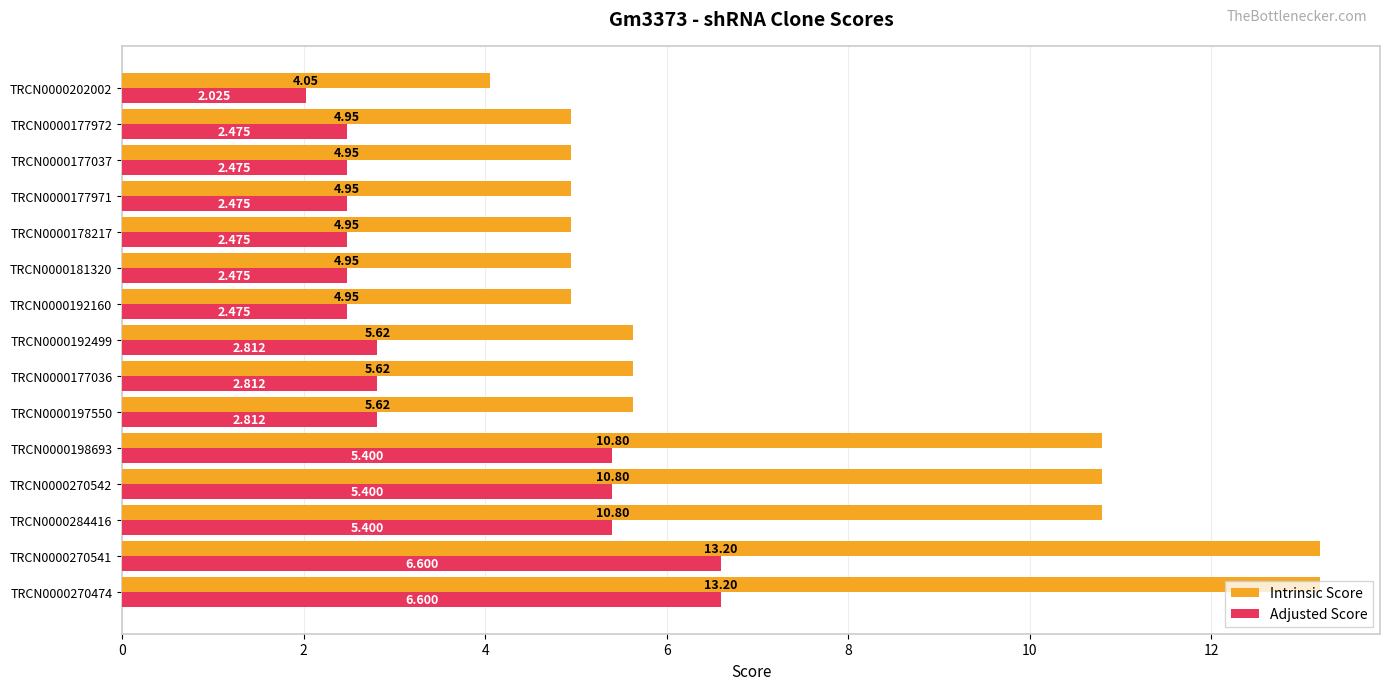

At how many categories does at least one series exceed 5?

8